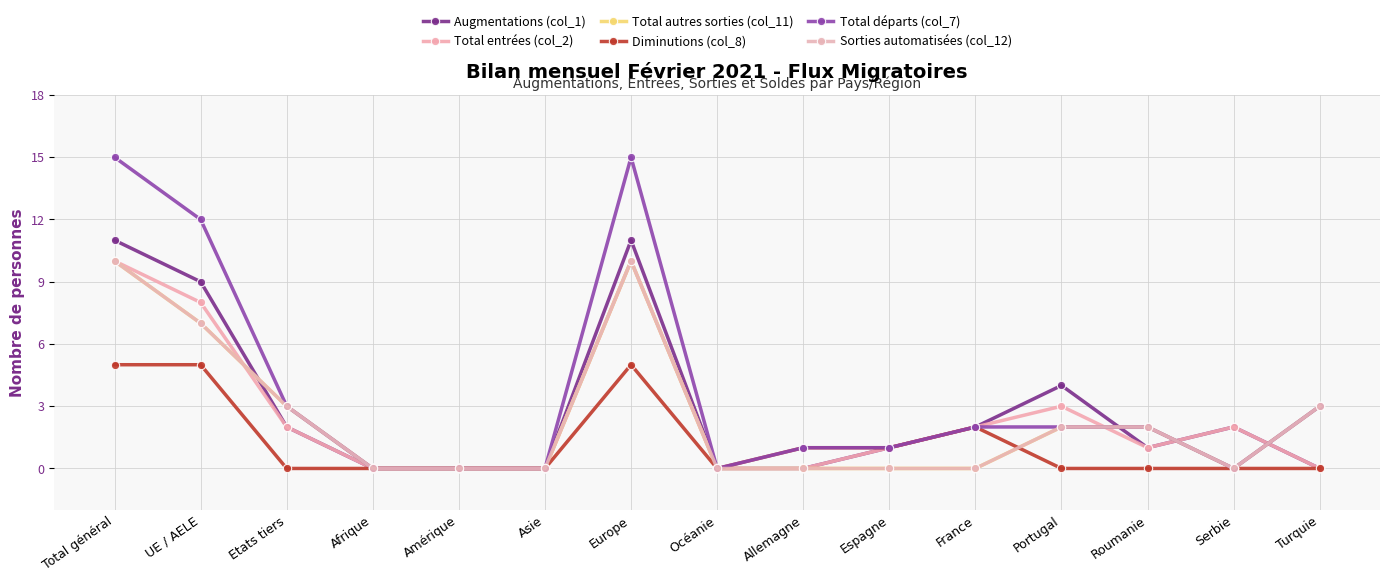

Is this an area chart (filled region under the line)?

No